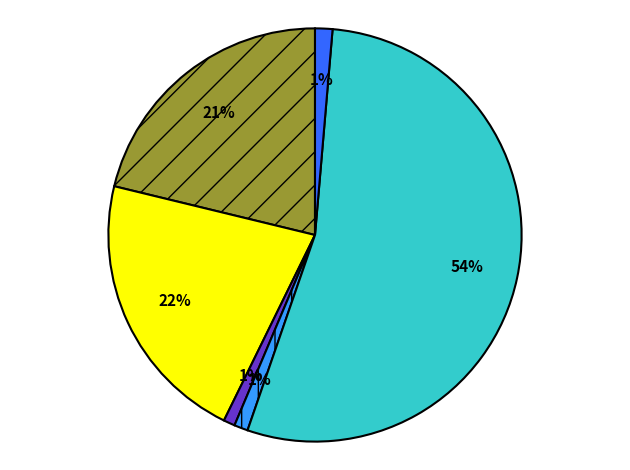

Is there a majority slice in this chart?

Yes